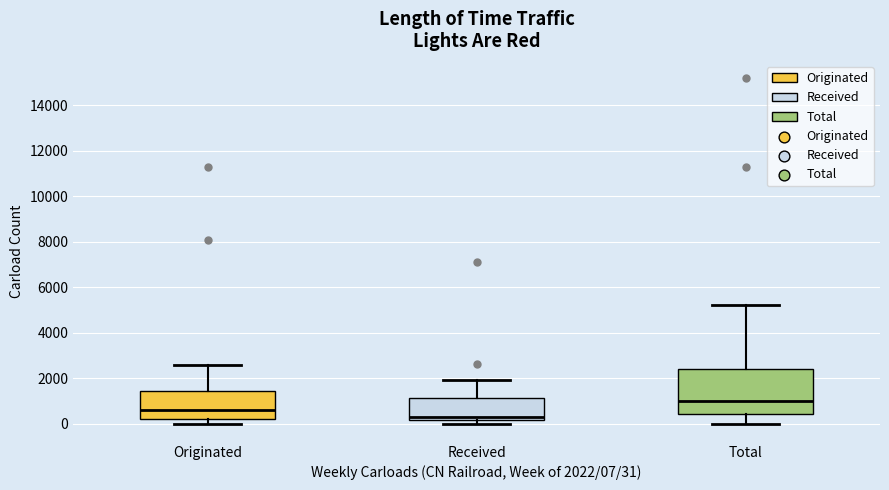

Reading left to right, transcribe this box plot: for each box, give where its median line is, the range the box spans, and where its two whiskers end, as read against the y-axis. The values are not printed on the chart, so give them approximately, as read against the axis.

Originated: median 600, box 200 to 1400, whiskers 0 to 2600
Received: median 400, box 200 to 1200, whiskers 0 to 2000
Total: median 1000, box 400 to 2400, whiskers 0 to 5200